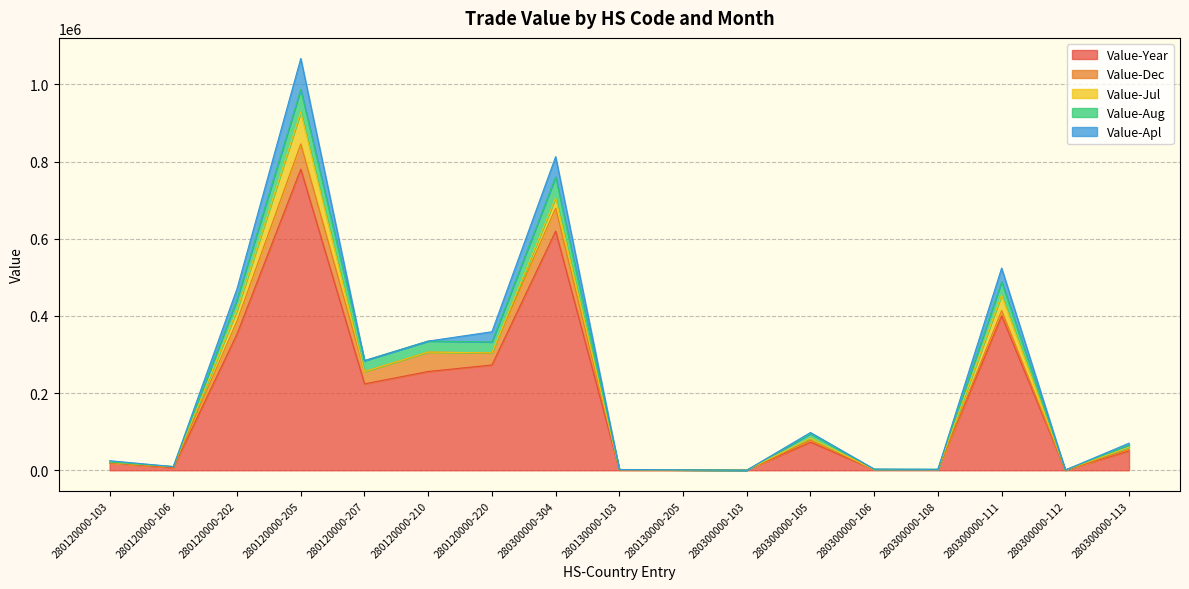

What is the total value across all series at 280120000-202?

471006